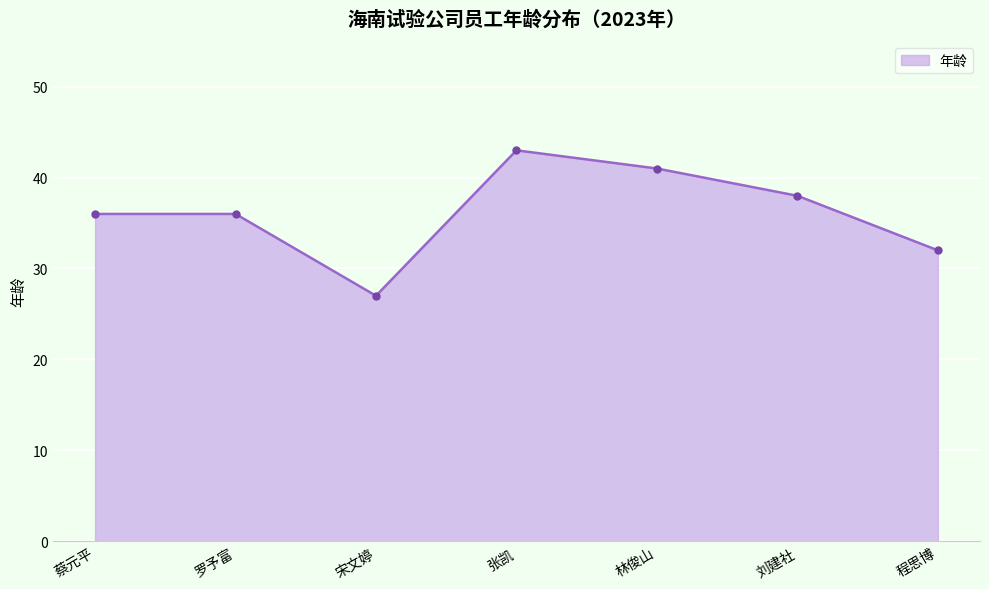

What is the minimum value shown in the chart?

27